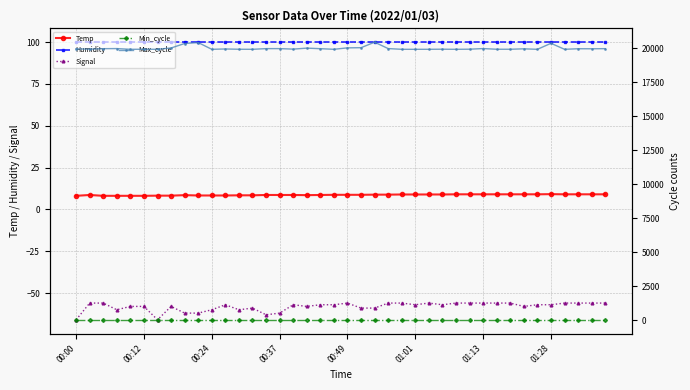

True or false: Signal and Humidity intersect in this chart.

False